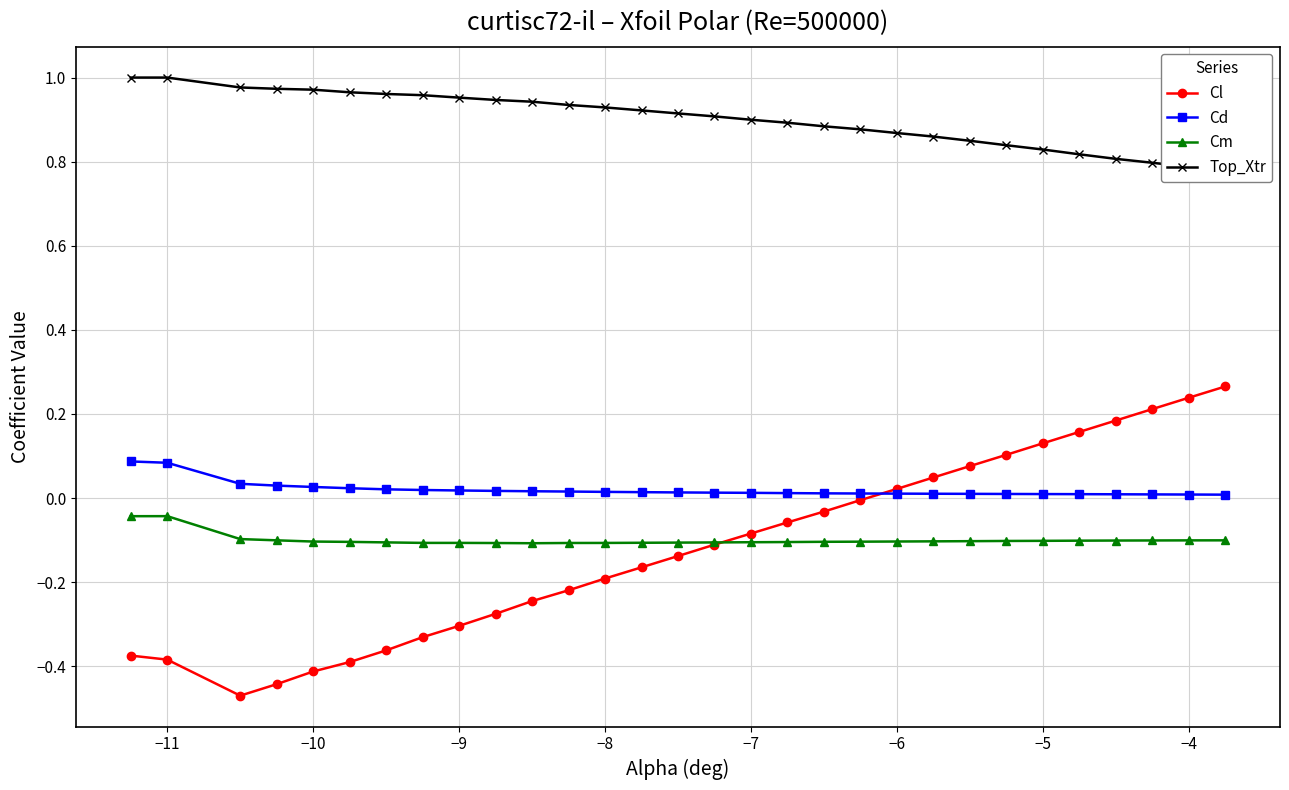

Count the Cd values in the range 0 to 1.

30